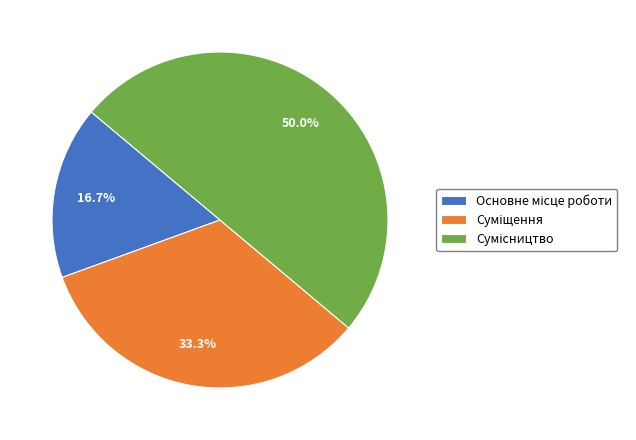

What percentage is the Сумісництво slice, to the nearest percent?

50%